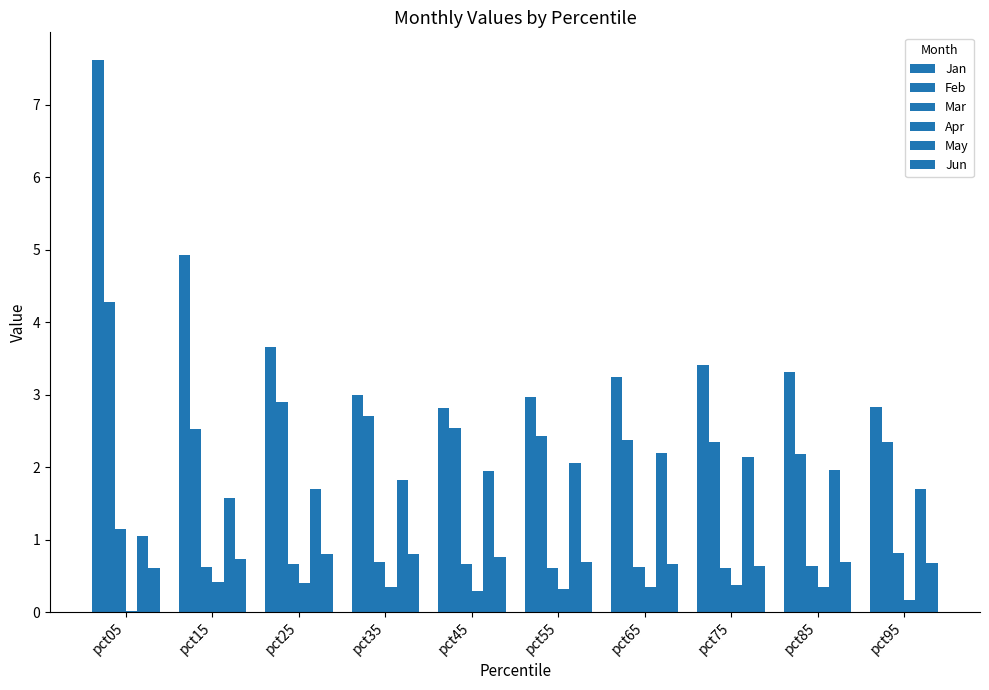

How many groups of bars are there?

10